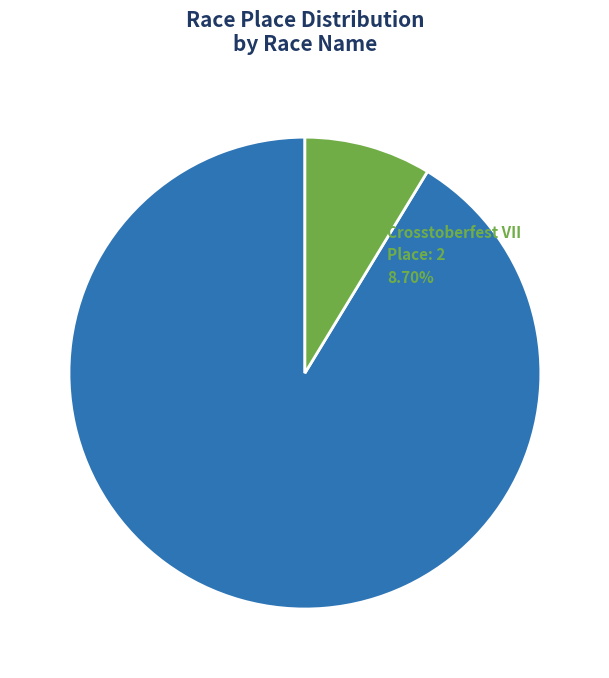

Is there any slice that represents more than half of the pie?

Yes